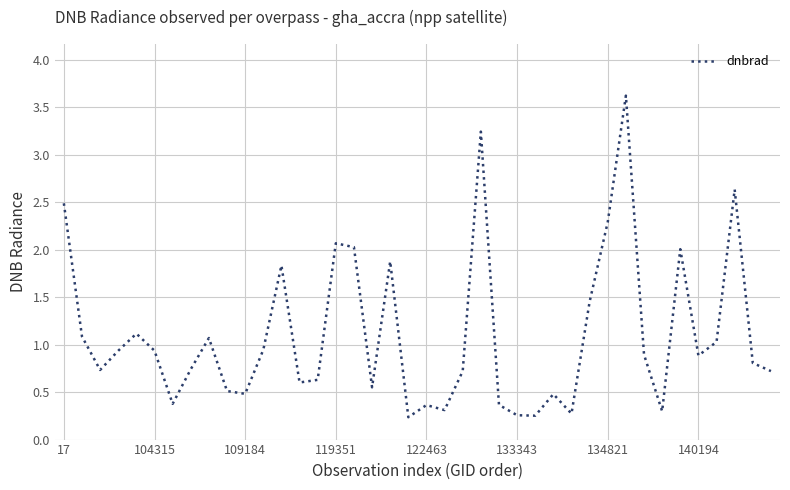

What is the average value?

1.1